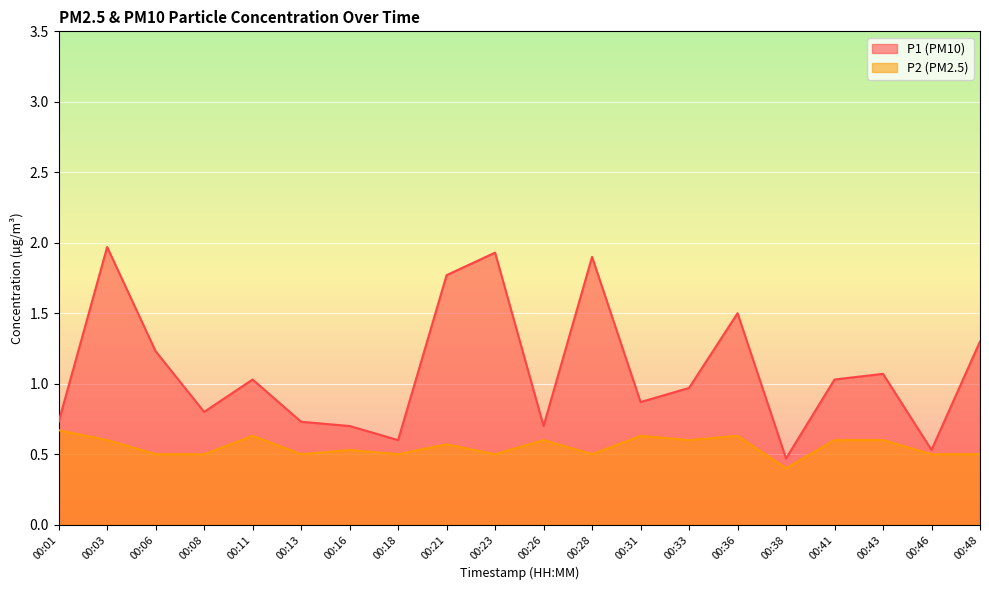

What is the difference between the maximum and minimum values in the P1 series?

1.5